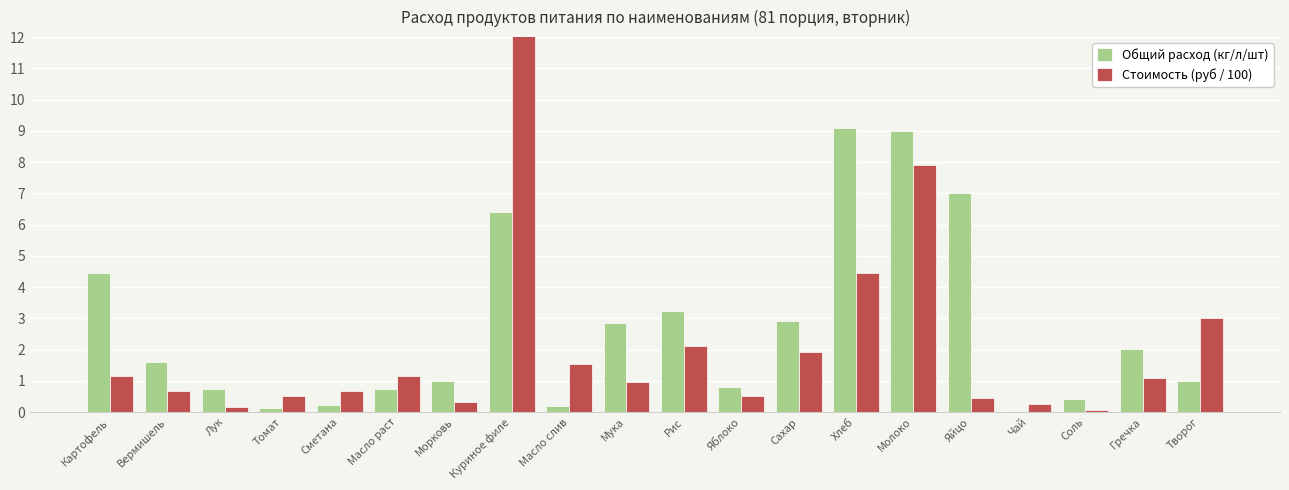

How many data points in Стоимость (руб / 100) are less than 1?

10